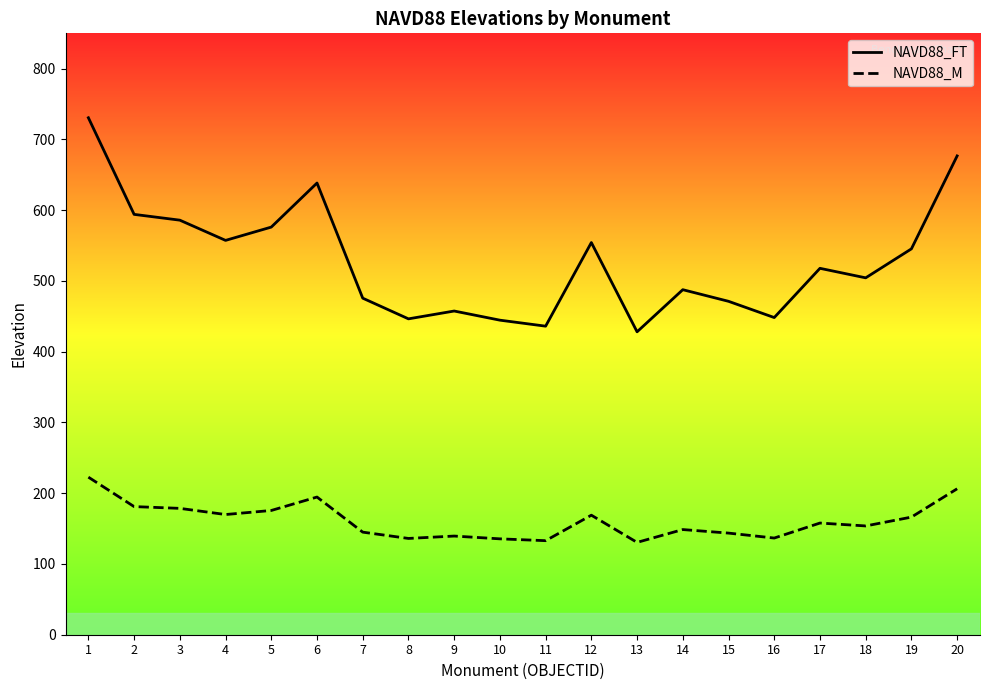

List the series in order of their overall mean, highest first.

NAVD88_FT, NAVD88_M